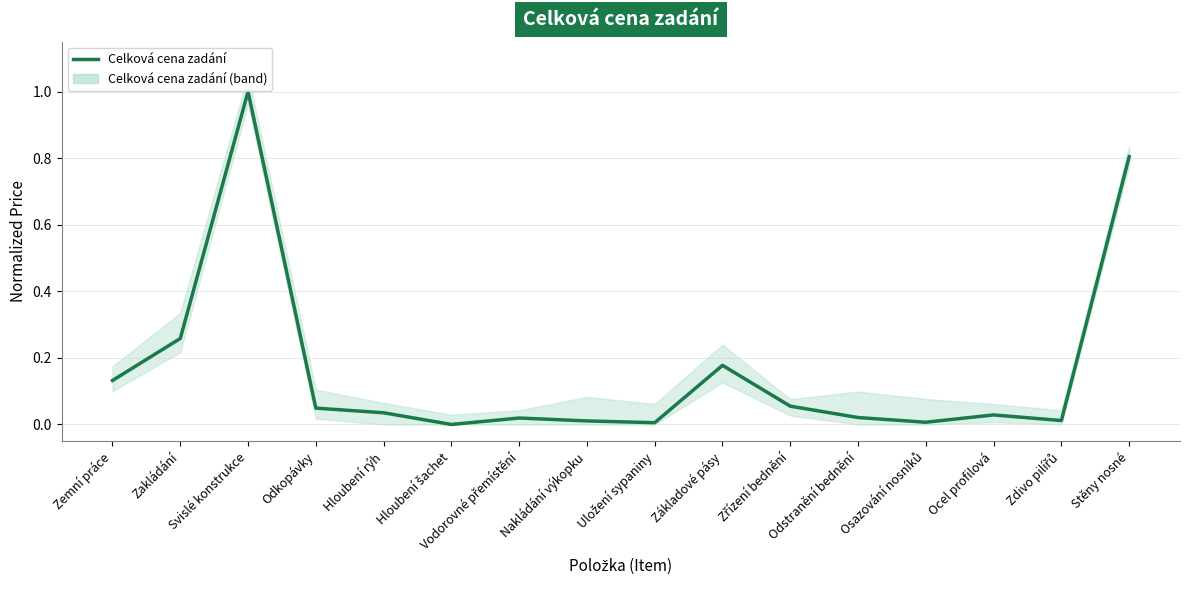

What is the label of the 8th point from the right?

Uložení sypaniny